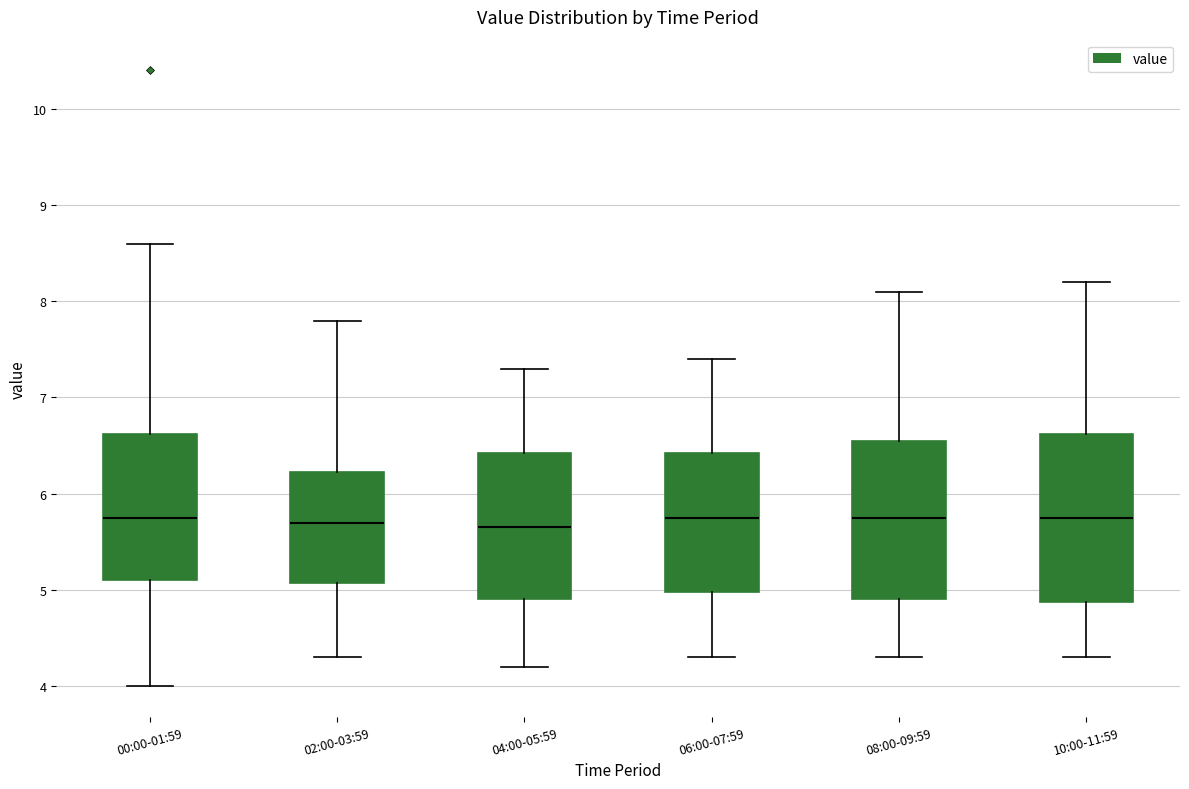

Reading left to right, transcribe this box plot: for each box, give where its median line is, the range the box spans, and where its two whiskers end, as read against the y-axis. The values are not printed on the chart, so give them approximately, as read against the axis.

00:00-01:59: median 5.8, box 5.1 to 6.6, whiskers 4.0 to 8.6
02:00-03:59: median 5.7, box 5.1 to 6.2, whiskers 4.3 to 7.8
04:00-05:59: median 5.7, box 4.9 to 6.4, whiskers 4.2 to 7.3
06:00-07:59: median 5.8, box 5.0 to 6.4, whiskers 4.3 to 7.4
08:00-09:59: median 5.8, box 4.9 to 6.6, whiskers 4.3 to 8.1
10:00-11:59: median 5.8, box 4.9 to 6.6, whiskers 4.3 to 8.2